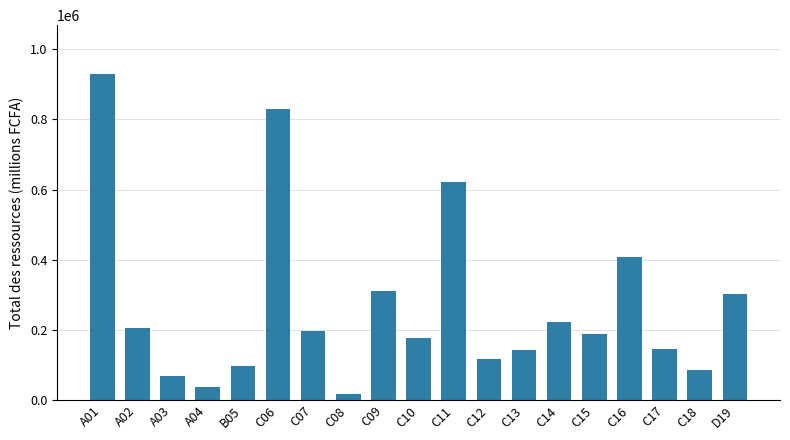

How many categories are shown in the chart?

19